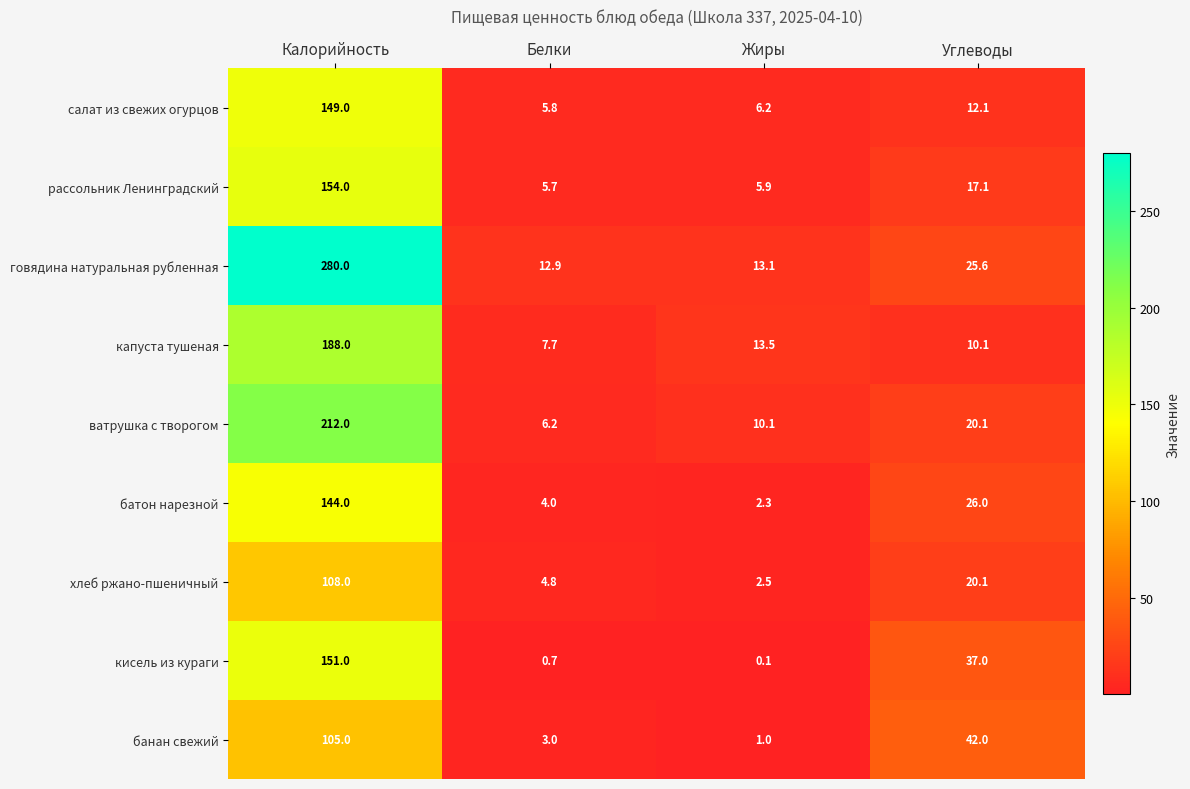

Is it true that рассольник Ленинградский equals 8.0 at Белки?

False